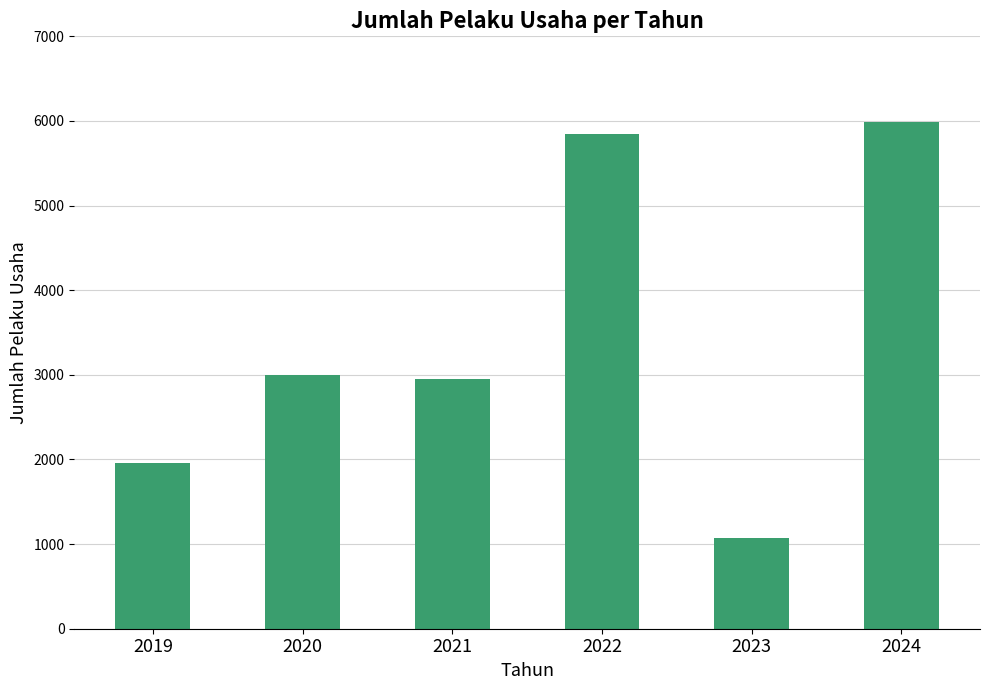

Reading left to right, list all the values displayed in this chart.

1962	3004	2949	5847	1068	5991